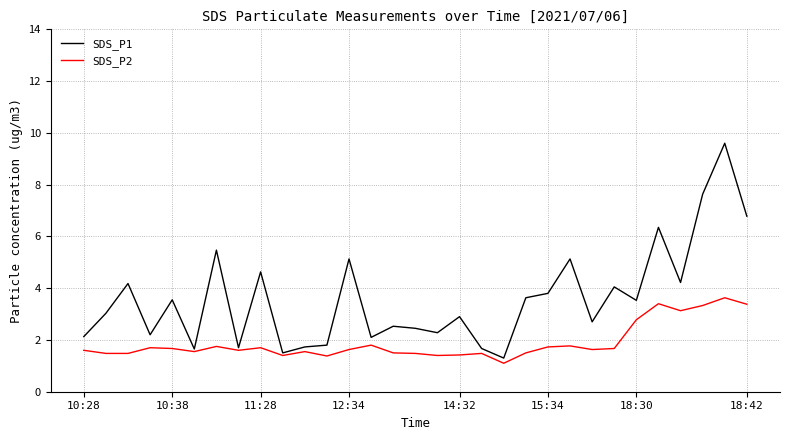

List the series in order of their peak value, lowest first.

SDS_P2, SDS_P1